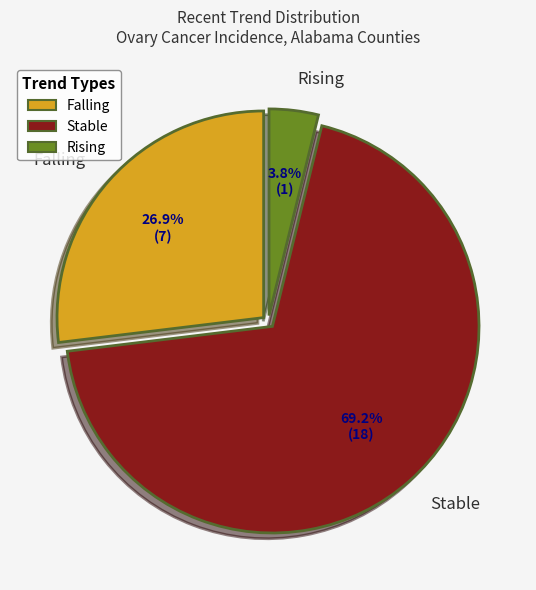

Which category accounts for the majority?

Stable